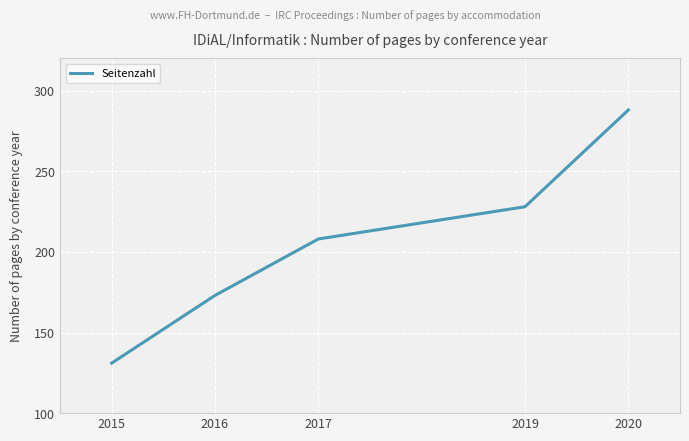

How many values are between 173 and 228?

3